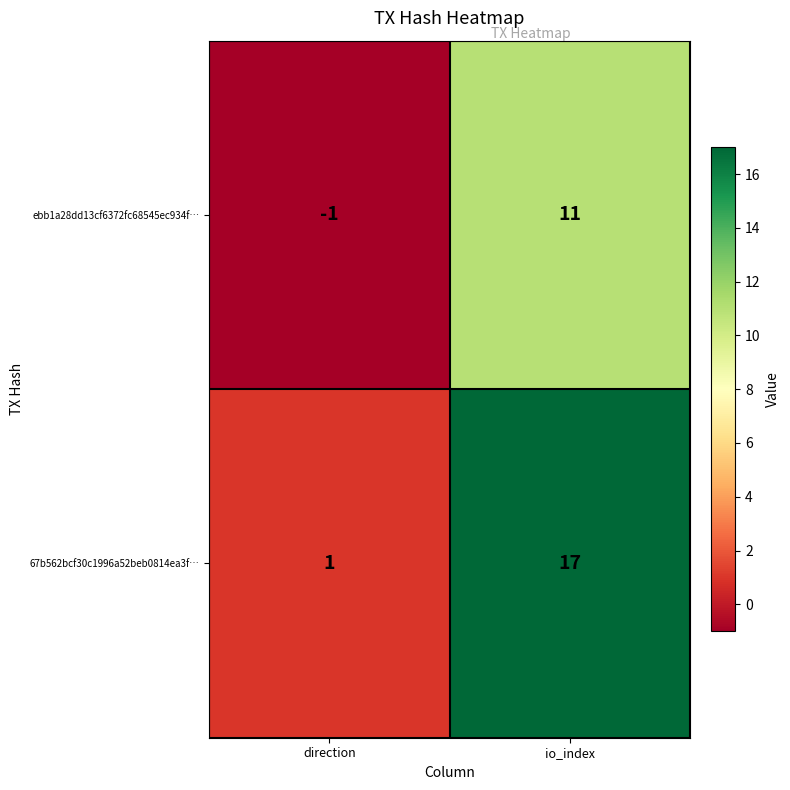

Which category has the highest value in the 67b562bcf30c1996a52beb0814ea3f… series?

io_index